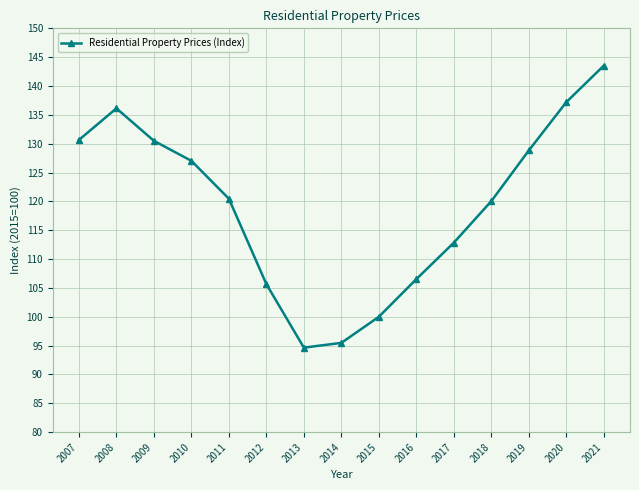

Does the chart display data point markers on the line(s)?

Yes